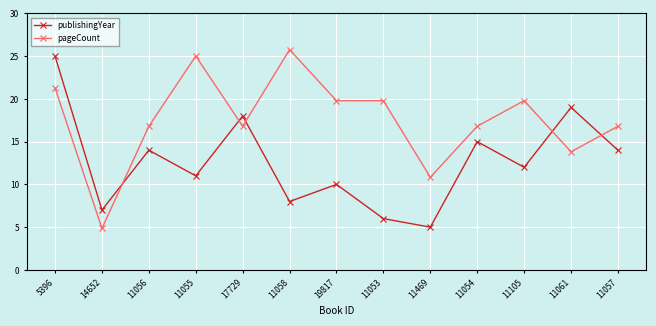

The pageCount series shows 3.8 at 11054. True or false?

False